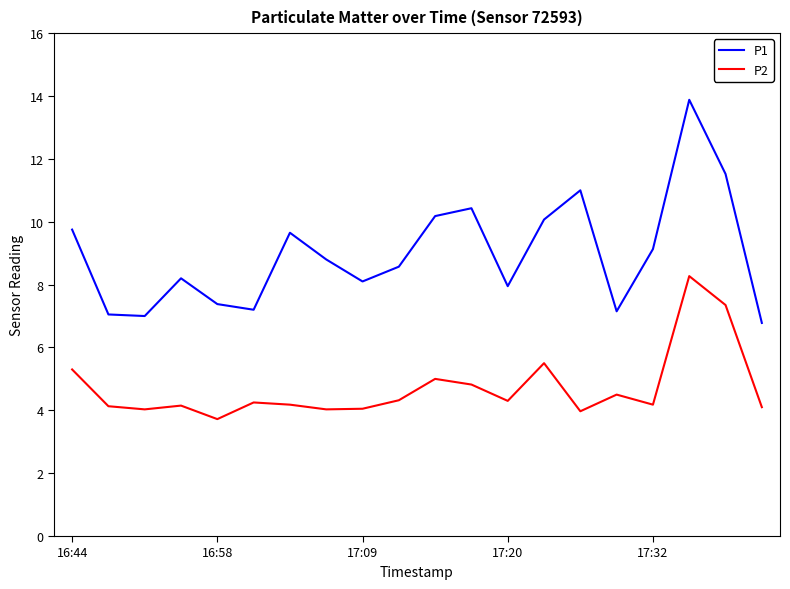

True or false: P2 and P1 cross at least once.

False